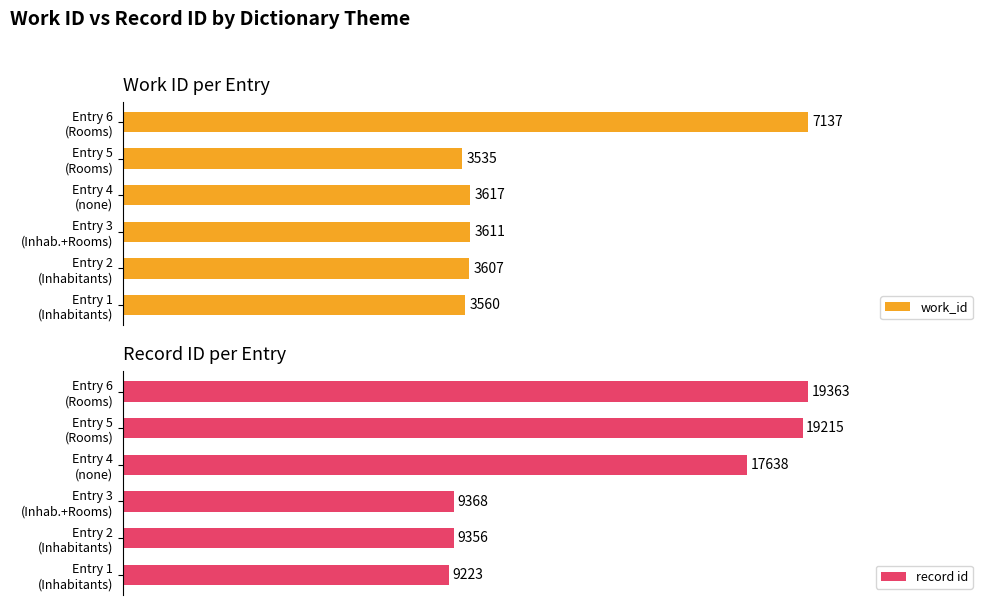

What is the value of the record id bar at the 4th from the left?

17638